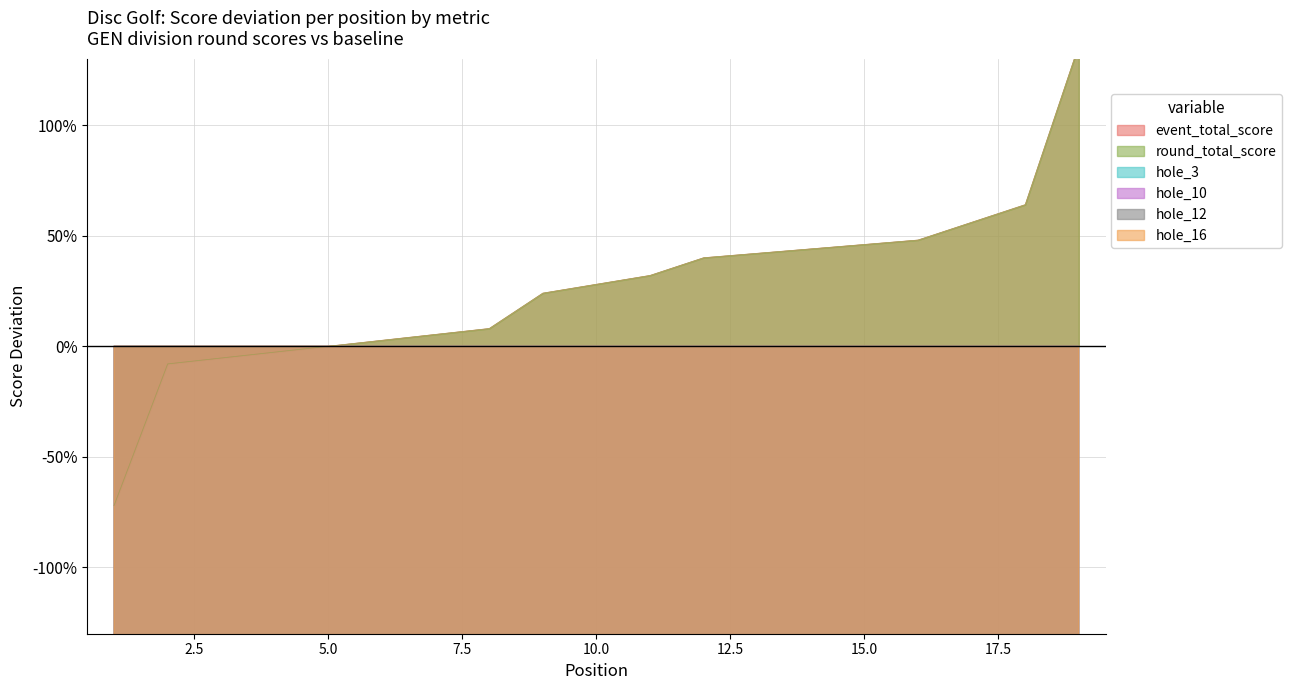

How many data points does each series have?

19